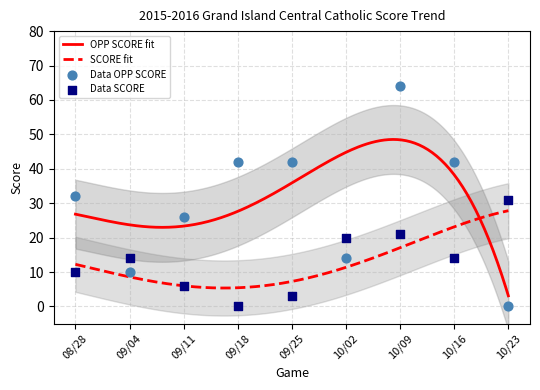

What is the minimum value for SCORE fit?

5.4